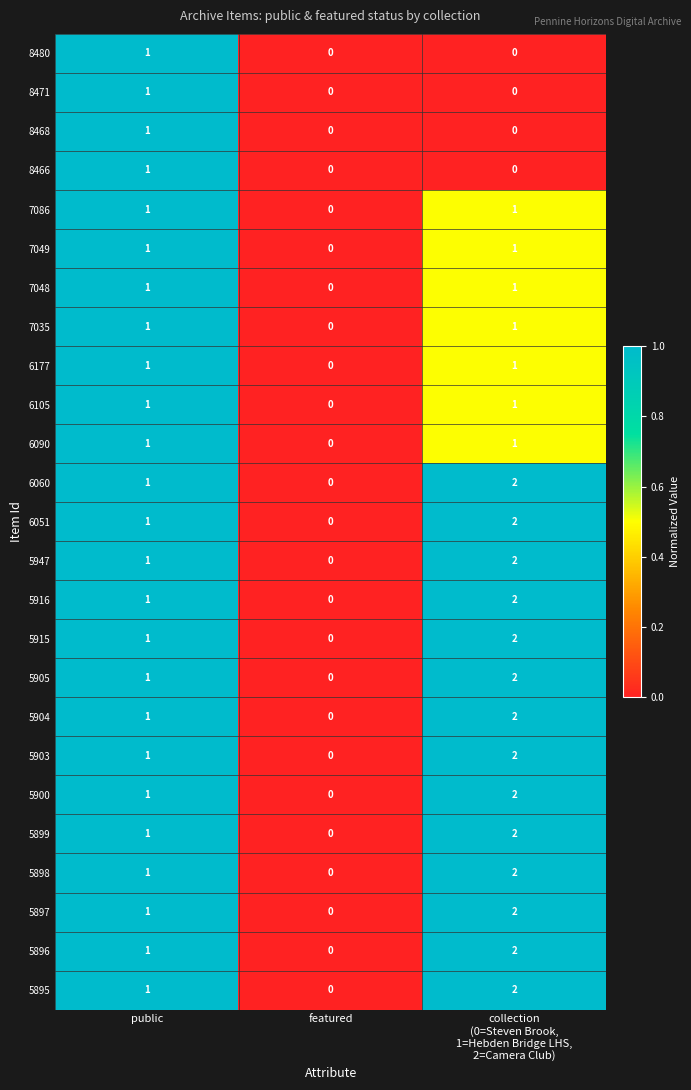

Which category has the lowest value in the 5900 series?

featured